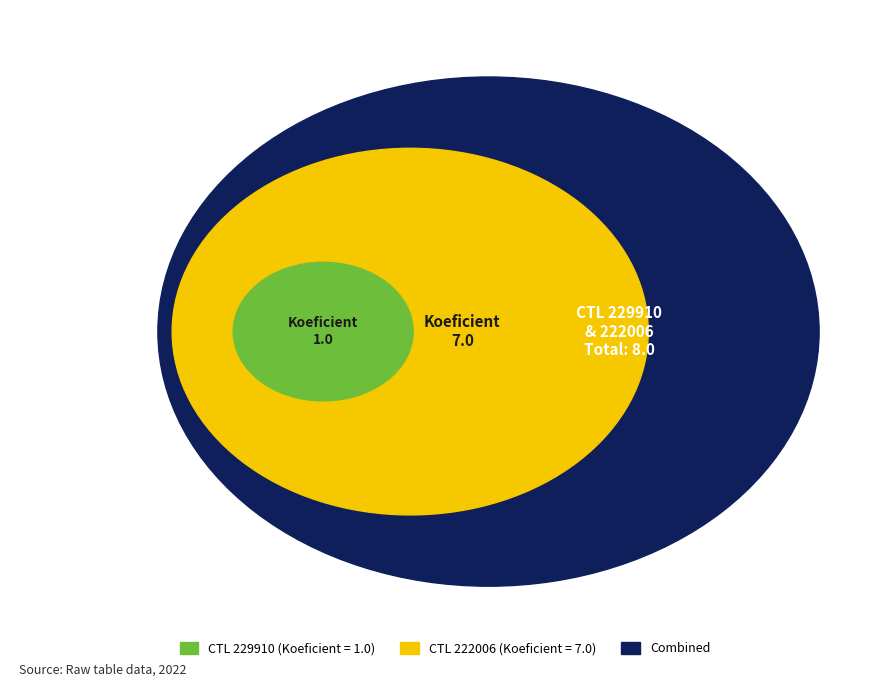

How many slices are in this pie chart?

2